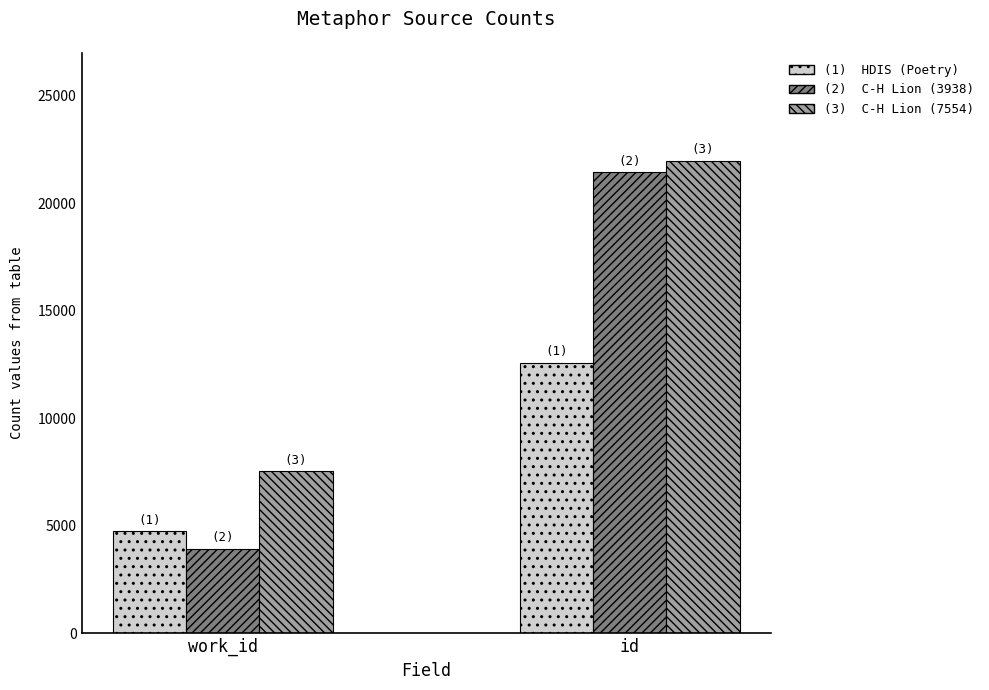

Reading left to right, transcribe all the data shown in this chart.

HDIS (Poetry): 4754	12584
C-H Lion (3938): 3938	21435
C-H Lion (7554): 7554	21979